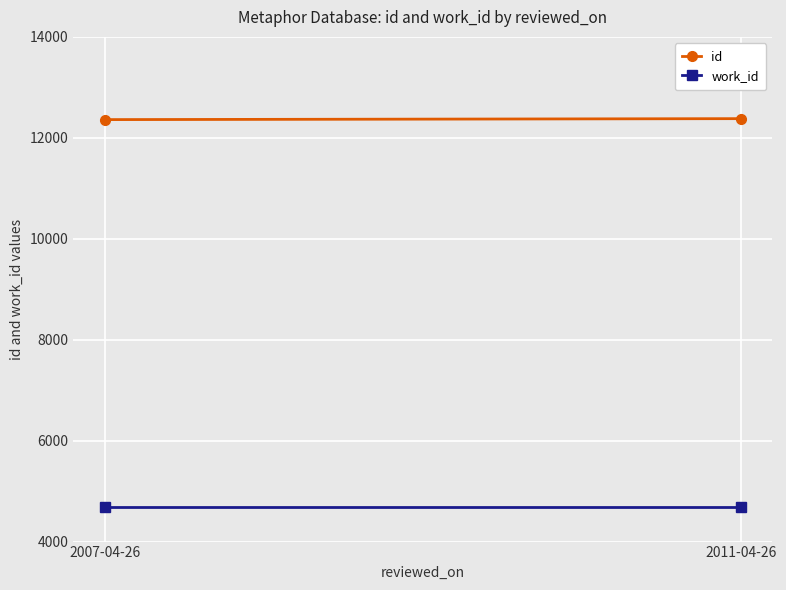

The value of work_id at 2007-04-26 is 4687. True or false?

True